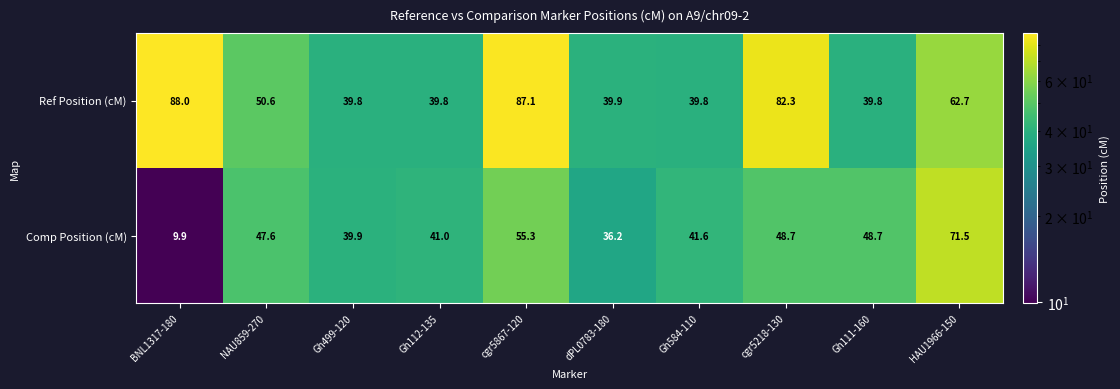

Is it true that Comp Position (cM) equals 41.0 at Gh112-135?

True